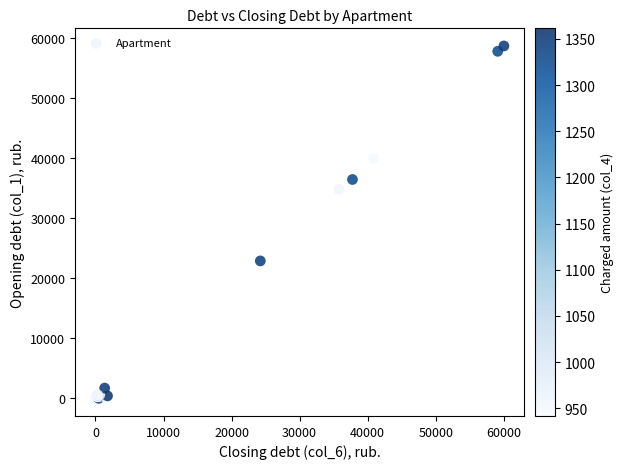

What Y value in the scatter plot is closest to 29336?

34817.4